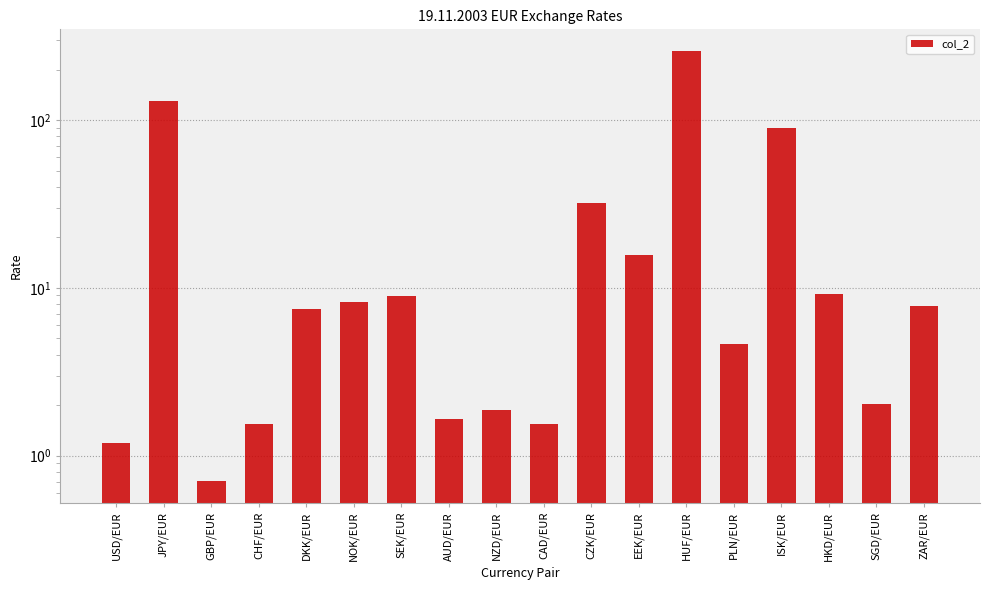

What is the average value?

32.3